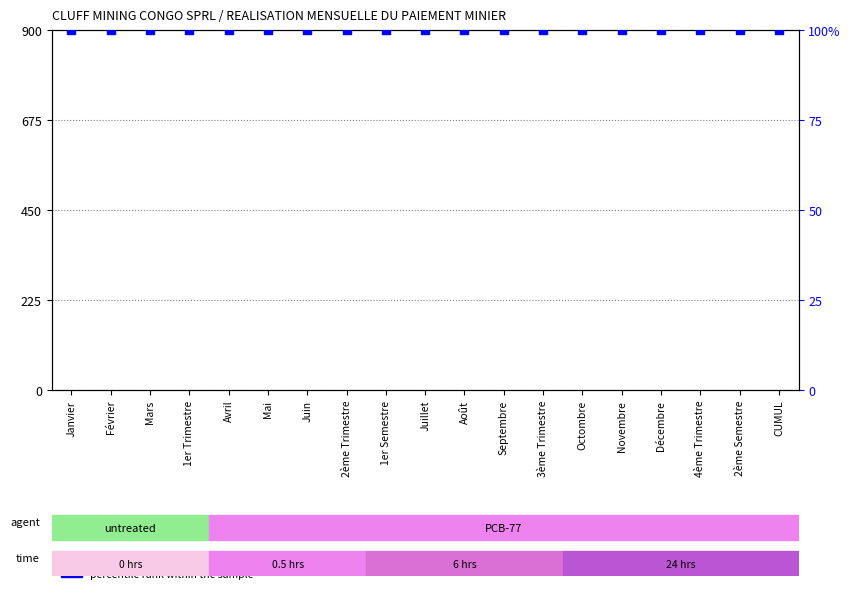

Which series reaches the minimum Y coordinate?

count